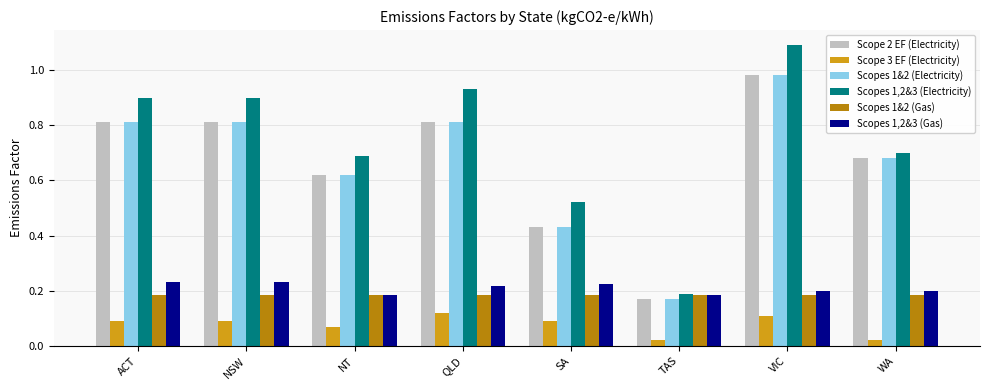

At which category is the sum across all series the highest?

VIC